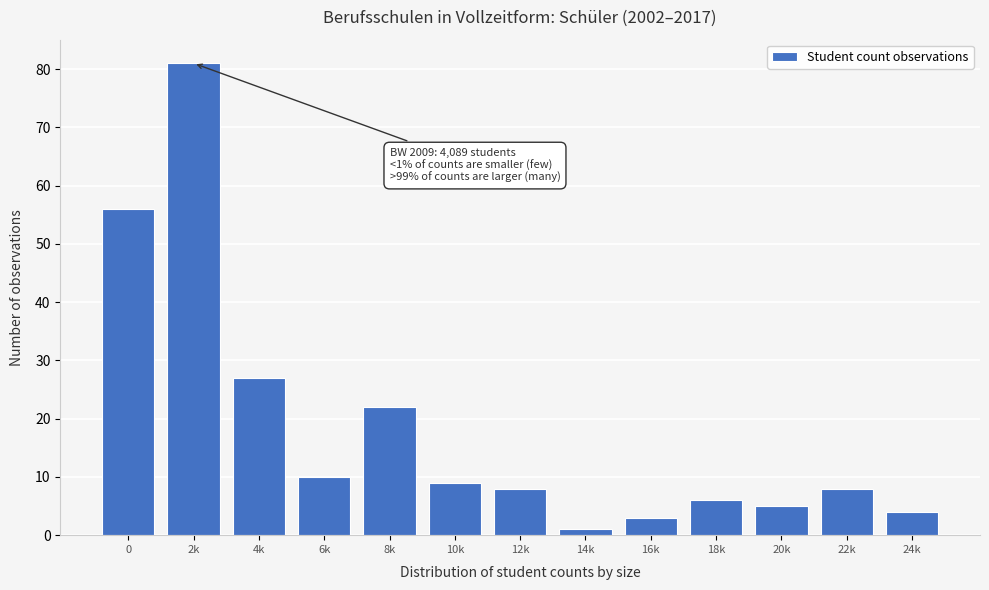

Reading right to left, extract all data points from this chart.

4	8	5	6	3	1	8	9	22	10	27	81	56